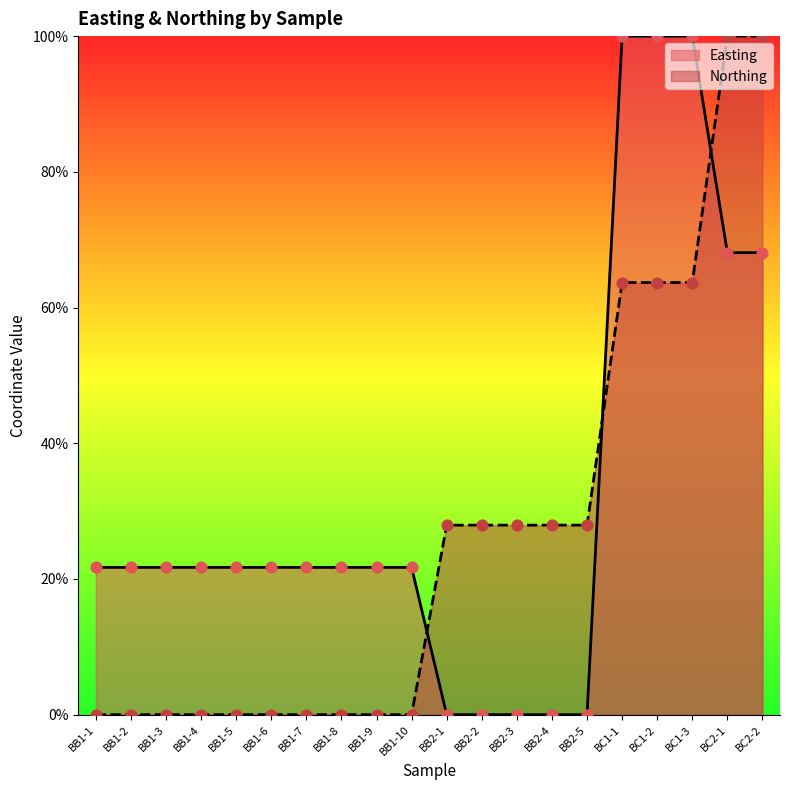

What are all the series names shown in the legend?

Easting, Northing